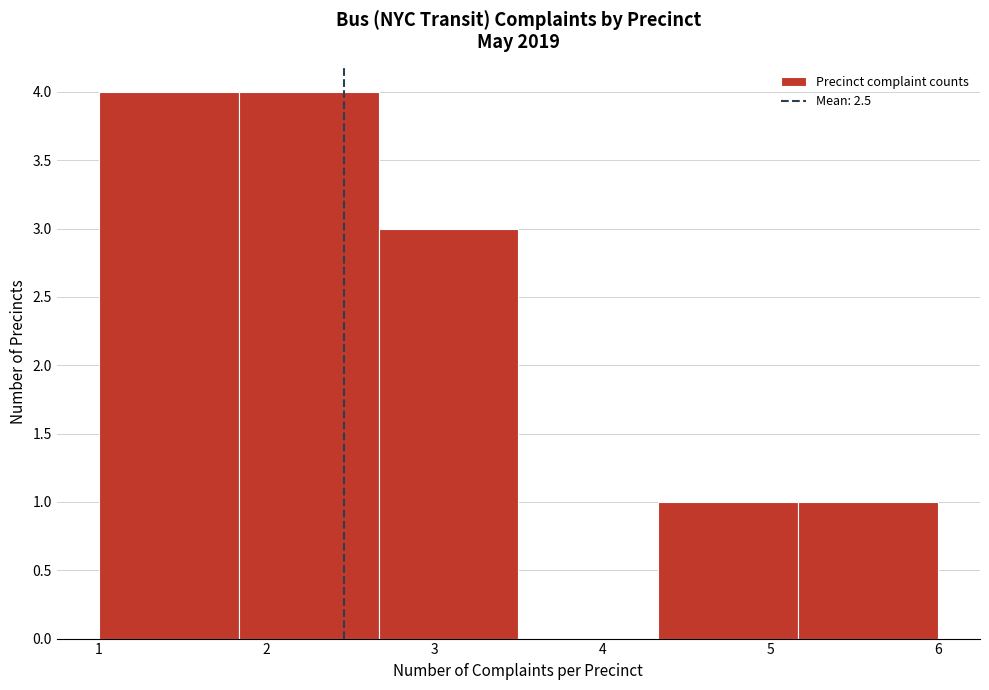

Reading left to right, list every bar in this chart as the range it spans on the x-axis followed by its height. Neither the bar edges nor the heights are printed on the chart, so give them approximately, as read against the axes.

1.0 to 1.8: 4
1.8 to 2.7: 4
2.7 to 3.5: 3
3.5 to 4.3: 0
4.3 to 5.2: 1
5.2 to 6.0: 1